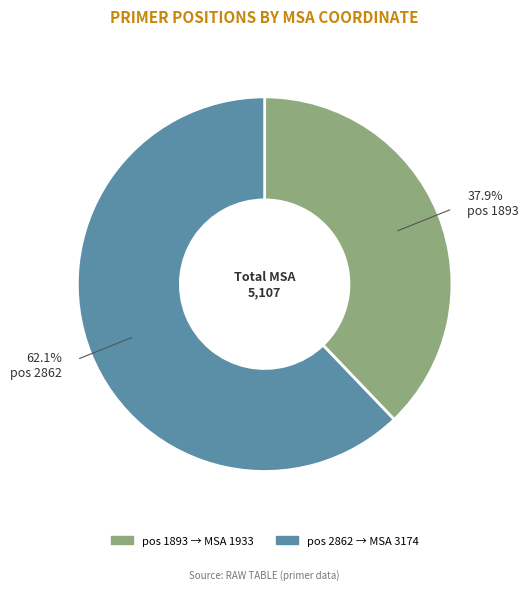

How many slices are in this pie chart?

2